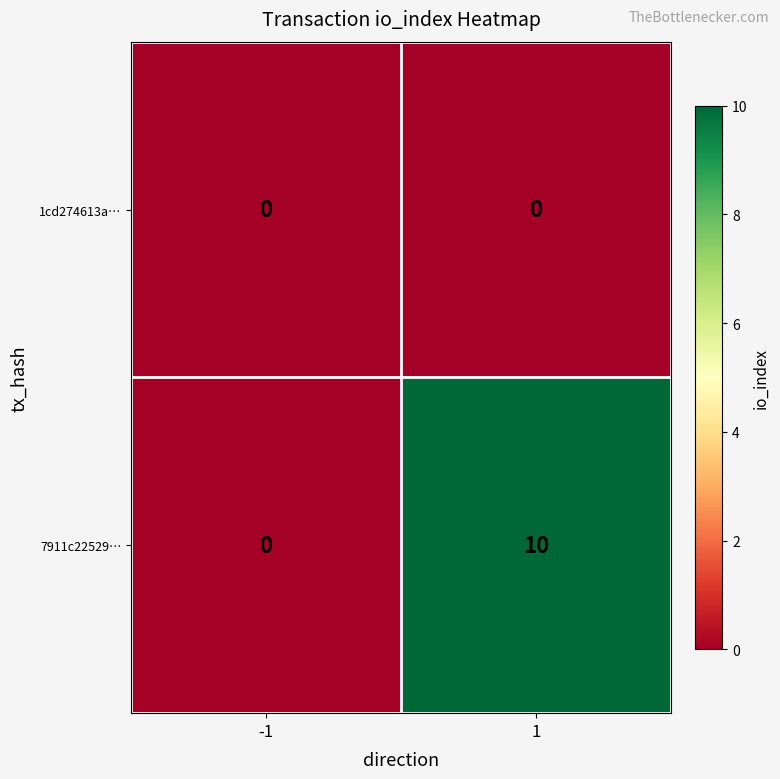

What is the average value of the 7911c22529… series?

5